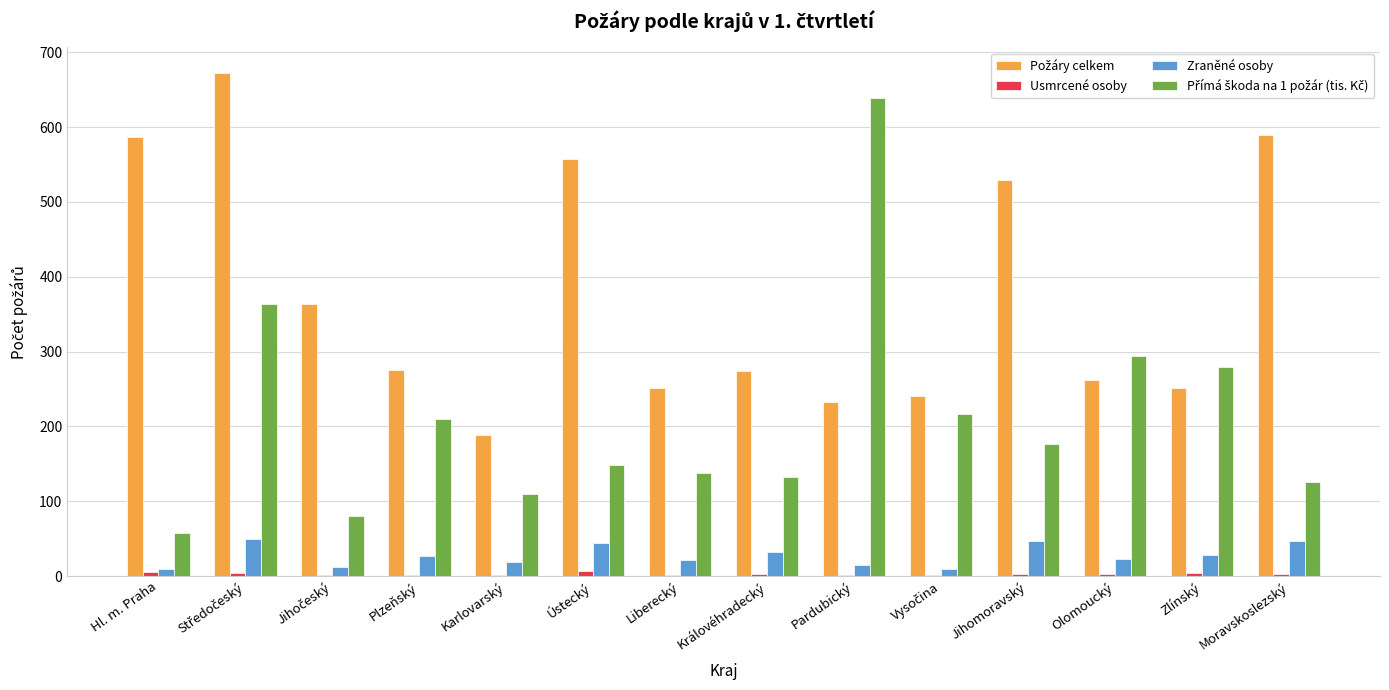

What is the sum of all Zraněné osoby values?

383.0